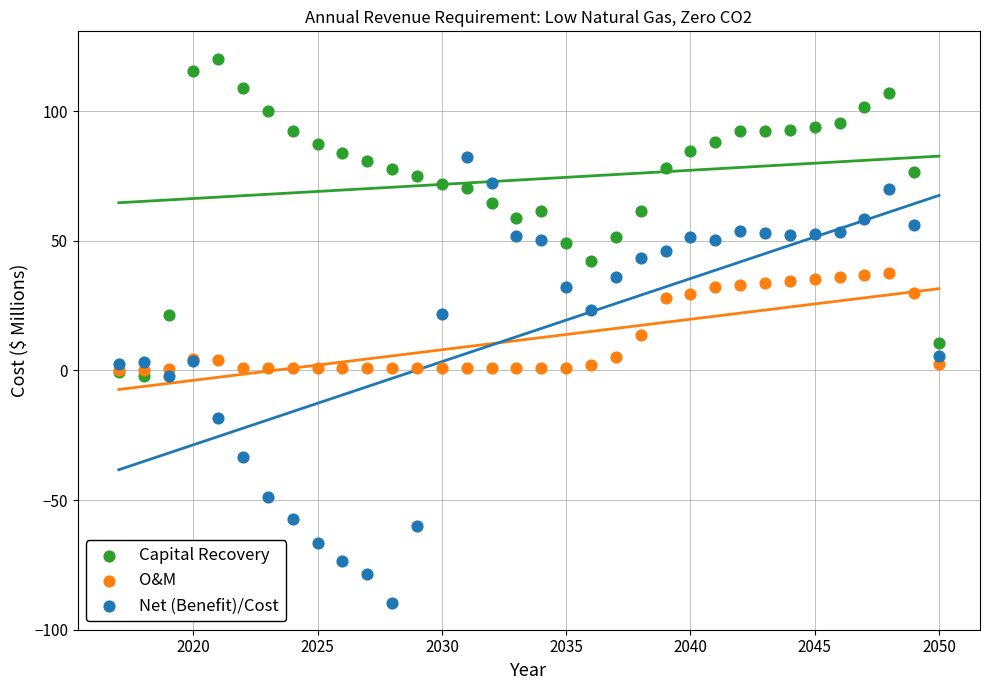

What are all the series names shown in the legend?

Capital Recovery, O&M, Net (Benefit)/Cost